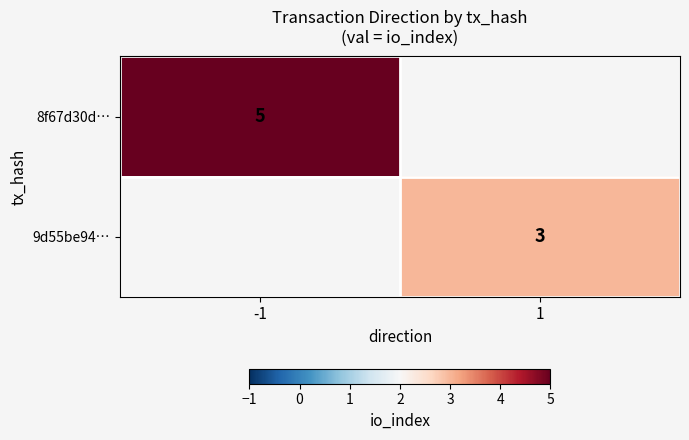

What is the greatest value displayed?

5.0